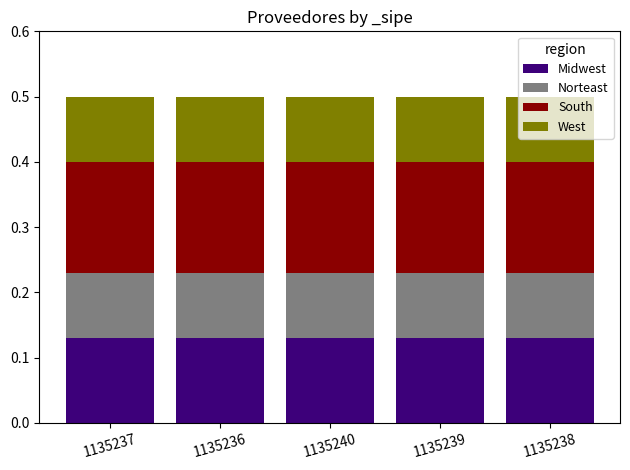

How many distinct data groups are displayed?

4